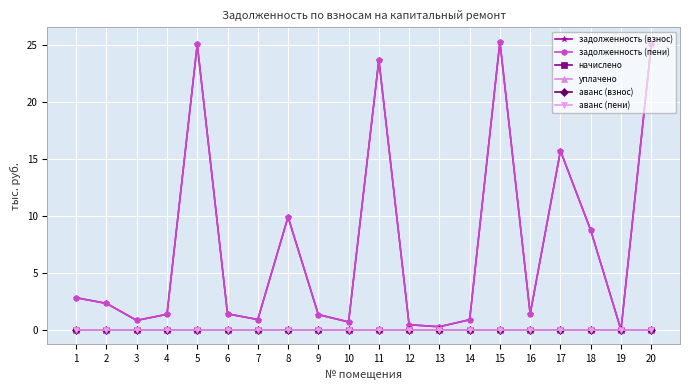

Is this an area chart (filled region under the line)?

No